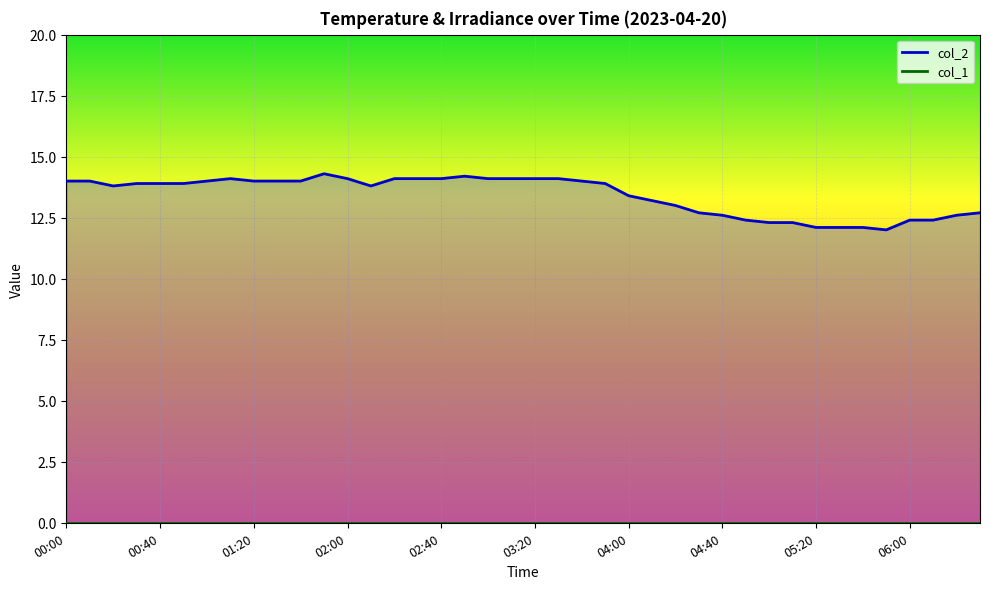

True or false: col_2 and col_1 intersect in this chart.

False